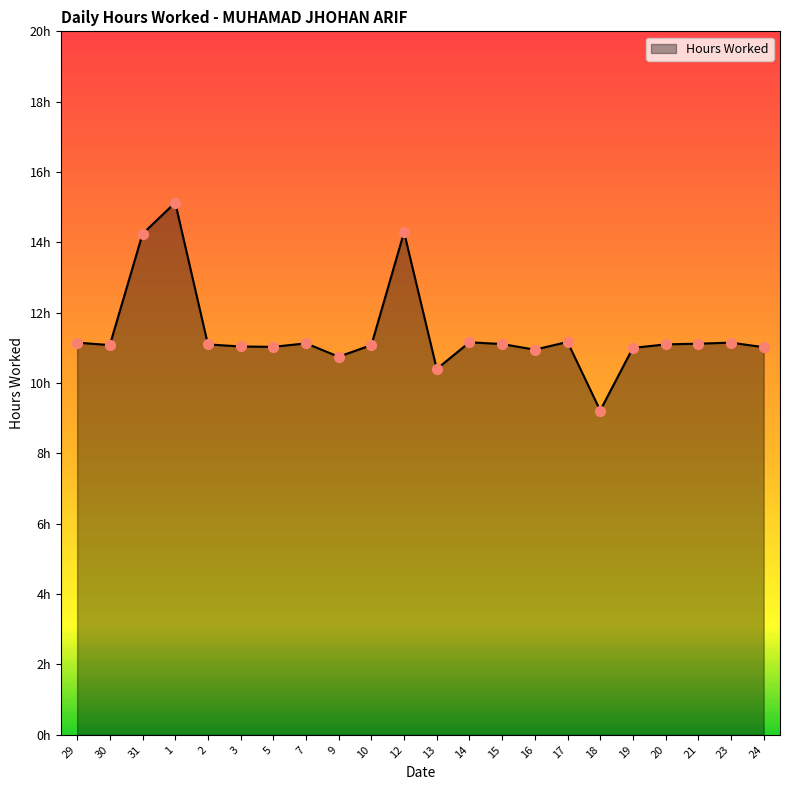

What is the change in value from 29 to 9?

-0.4